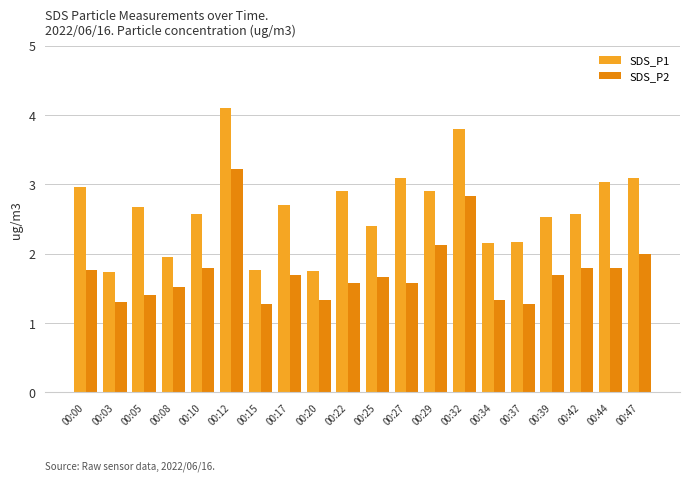

Which series has the largest range (max minus min)?

SDS_P1